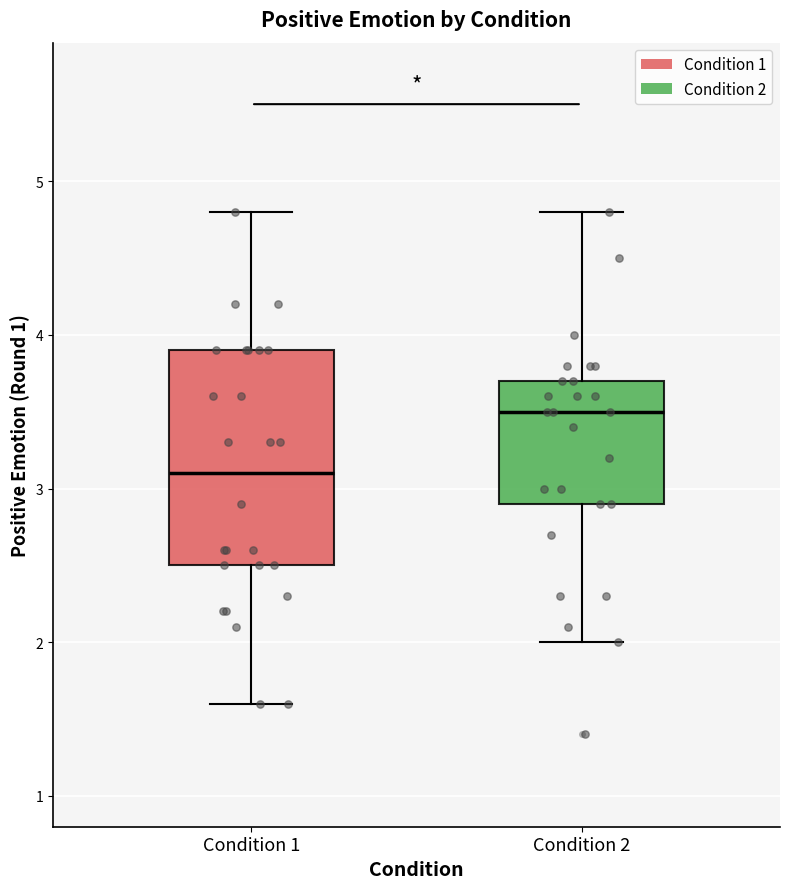

Reading left to right, transcribe this box plot: for each box, give where its median line is, the range the box spans, and where its two whiskers end, as read against the y-axis. The values are not printed on the chart, so give them approximately, as read against the axis.

Condition 1: median 3.1, box 2.5 to 3.9, whiskers 1.6 to 4.8
Condition 2: median 3.5, box 2.9 to 3.7, whiskers 2.0 to 4.8